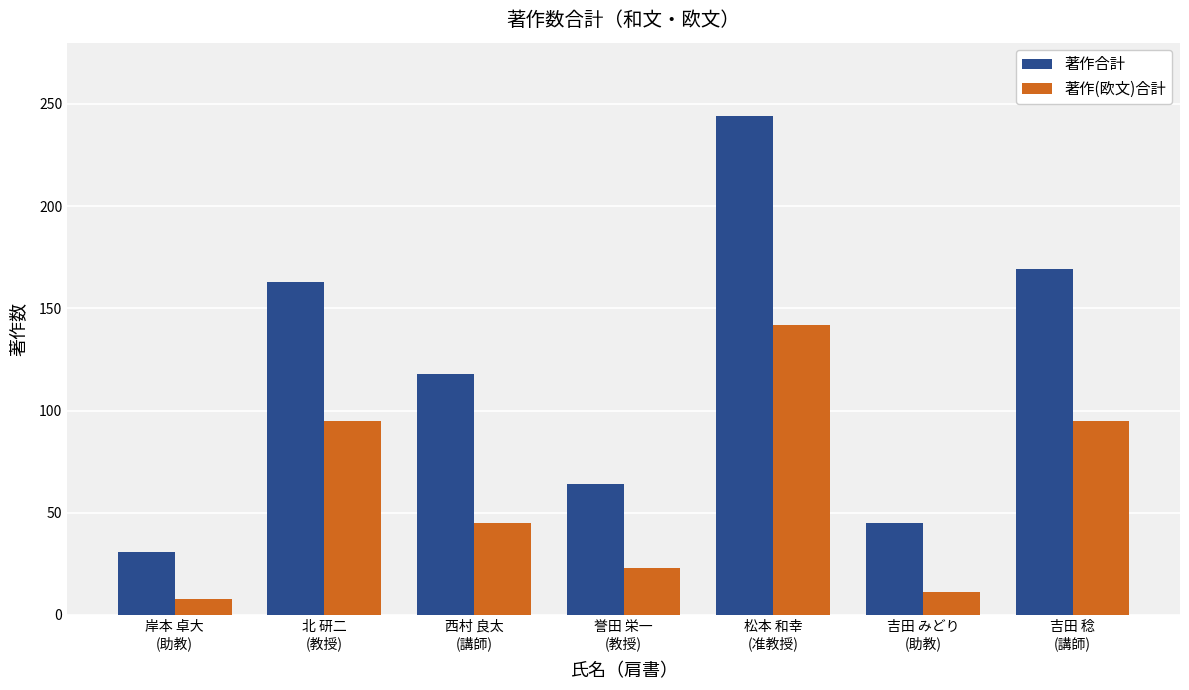

Which series has the largest range (max minus min)?

著作合計